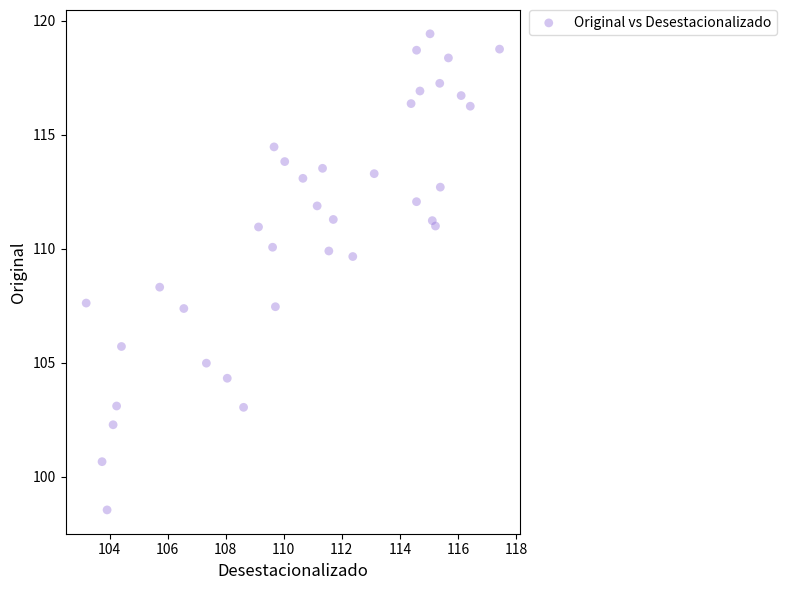

What is the range of Y values (max minus min)?

20.9